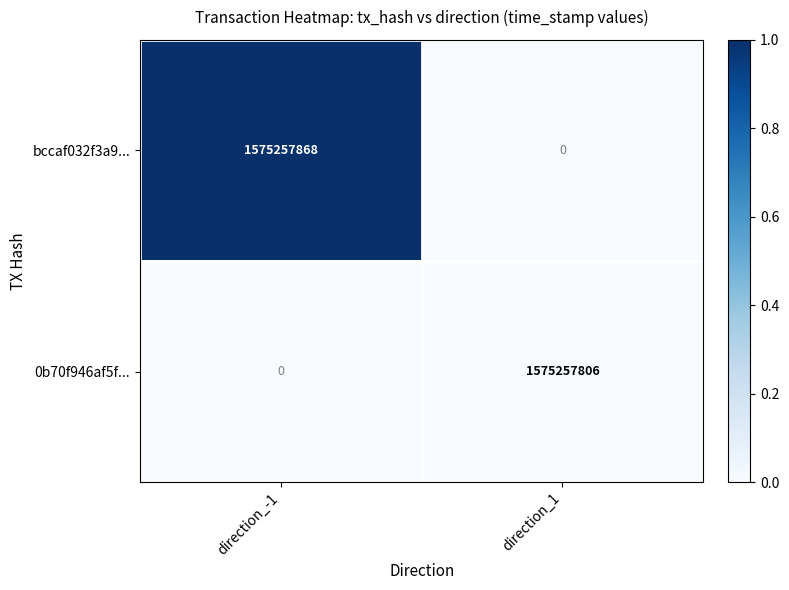

At which label does bccaf032f3a9... reach its peak?

direction_-1